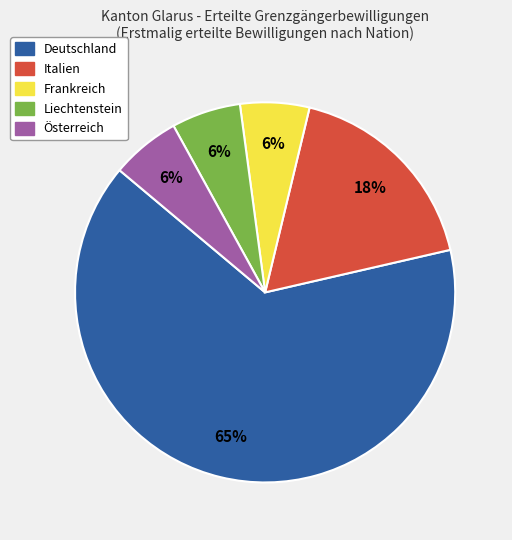

To the nearest percent, what is the average slice percentage?

20%